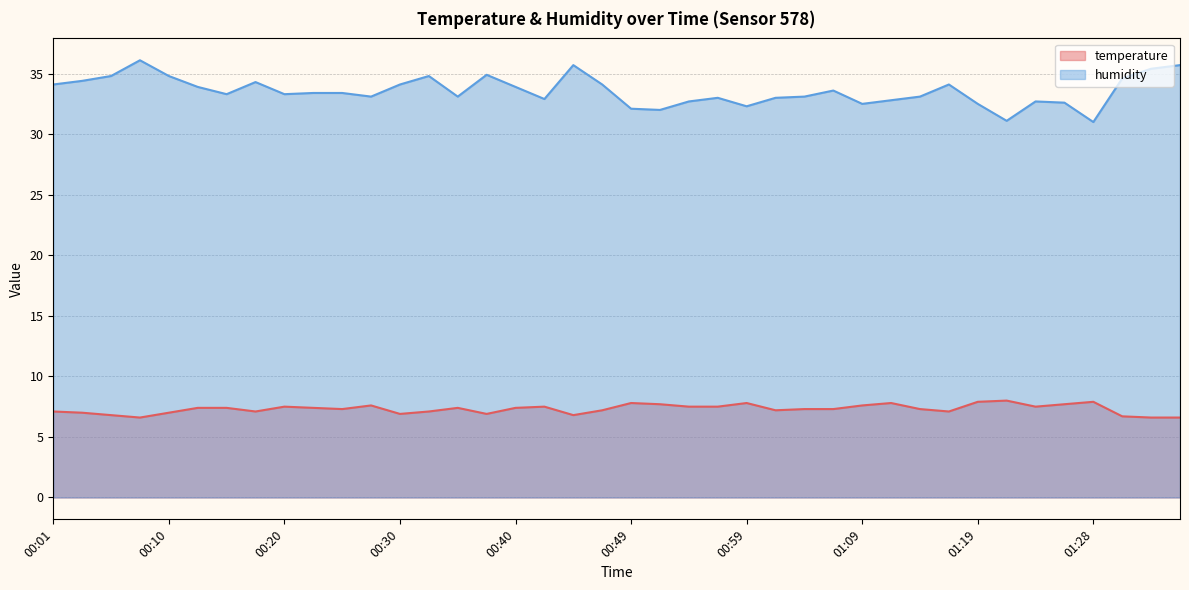

What is the value of the temperature point at the 4th from the left?

6.6